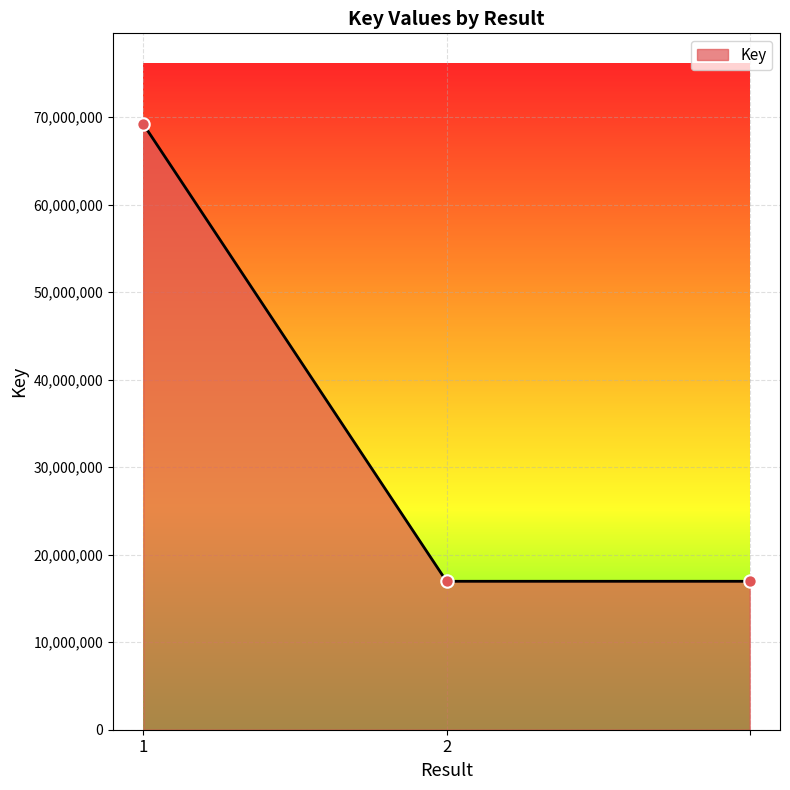

What is the smallest value displayed?

16957841